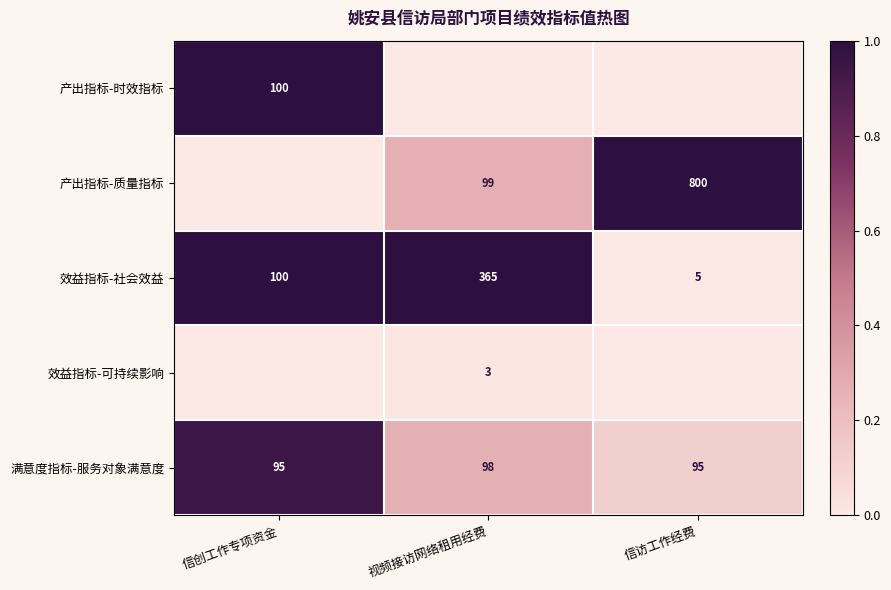

The 产出指标-质量指标 series shows 99 at 视频接访网络租用经费. True or false?

True